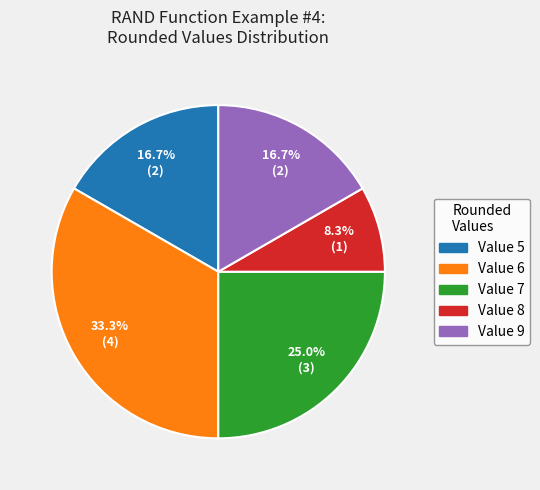

Combined, what portion of the pie is Value 5 and Value 6?

50.0%